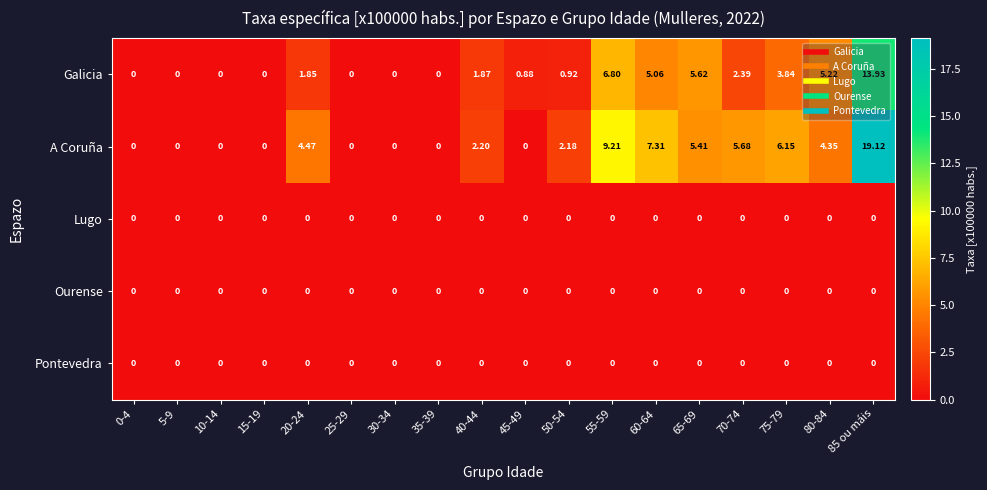

Which series changed the most between 0-4 and 70-74?

A Coruña